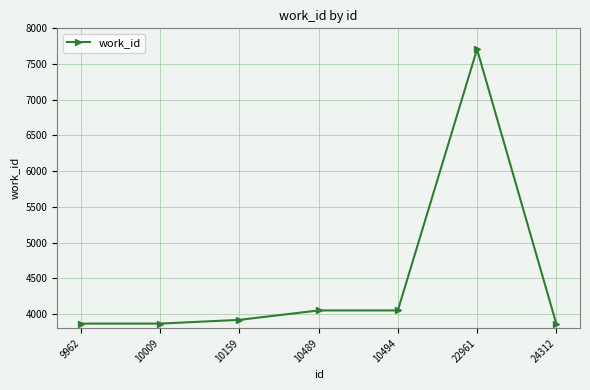

The value at 10494 is 4050. True or false?

True